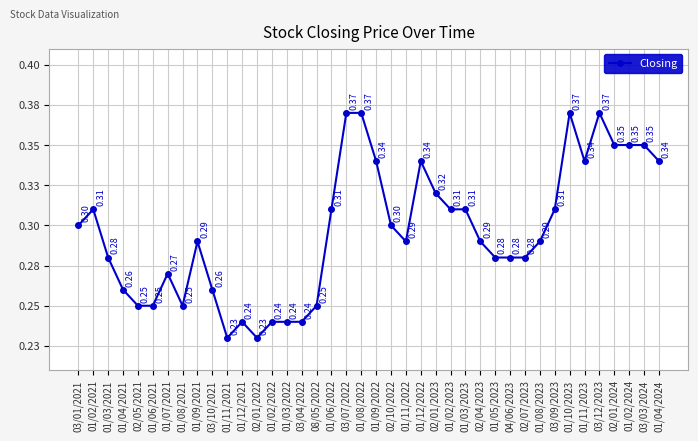

Reading left to right, transcribe all the data shown in this chart.

03/01/2021=0.3	01/02/2021=0.3	01/03/2021=0.3	01/04/2021=0.3	02/05/2021=0.2	01/06/2021=0.2	01/07/2021=0.3	01/08/2021=0.2	01/09/2021=0.3	03/10/2021=0.3	01/11/2021=0.2	01/12/2021=0.2	02/01/2022=0.2	01/02/2022=0.2	01/03/2022=0.2	03/04/2022=0.2	08/05/2022=0.2	01/06/2022=0.3	03/07/2022=0.4	01/08/2022=0.4	01/09/2022=0.3	02/10/2022=0.3	01/11/2022=0.3	01/12/2022=0.3	02/01/2023=0.3	01/02/2023=0.3	01/03/2023=0.3	02/04/2023=0.3	01/05/2023=0.3	04/06/2023=0.3	02/07/2023=0.3	01/08/2023=0.3	03/09/2023=0.3	01/10/2023=0.4	01/11/2023=0.3	03/12/2023=0.4	02/01/2024=0.3	01/02/2024=0.3	03/03/2024=0.3	01/04/2024=0.3